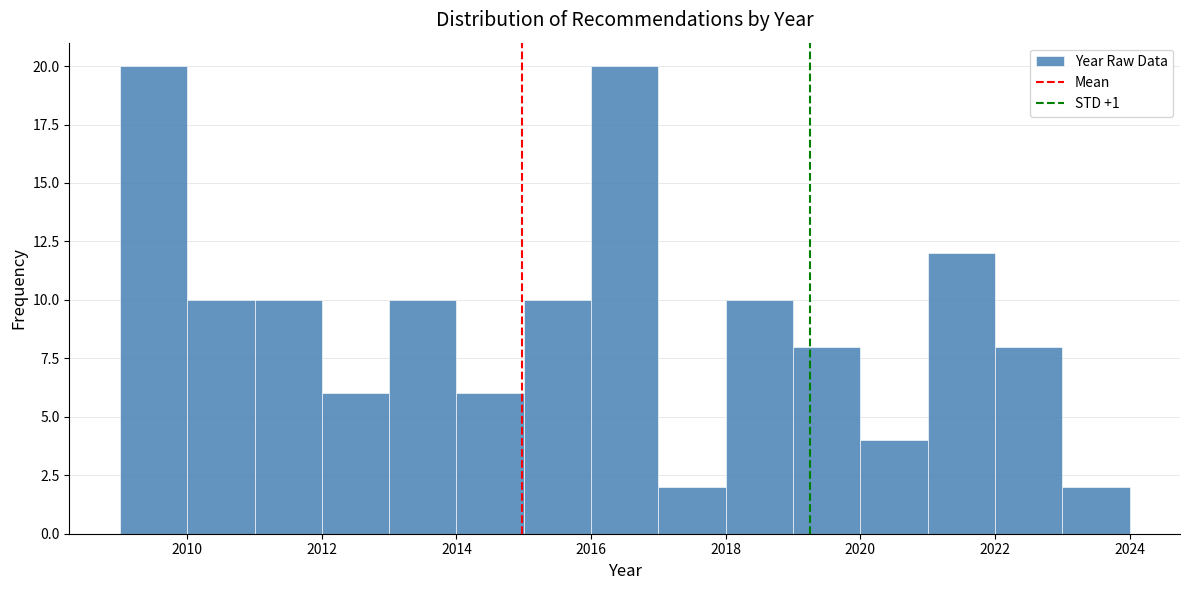

Reading left to right, list every bar in this chart as the range it spans on the x-axis followed by its height. The values are not printed on the chart, so give them approximately, as read against the axis.

2009 to 2010: 20
2010 to 2011: 10
2011 to 2012: 10
2012 to 2013: 6
2013 to 2014: 10
2014 to 2015: 6
2015 to 2016: 10
2016 to 2017: 20
2017 to 2018: 2
2018 to 2019: 10
2019 to 2020: 8
2020 to 2021: 4
2021 to 2022: 12
2022 to 2023: 8
2023 to 2024: 2